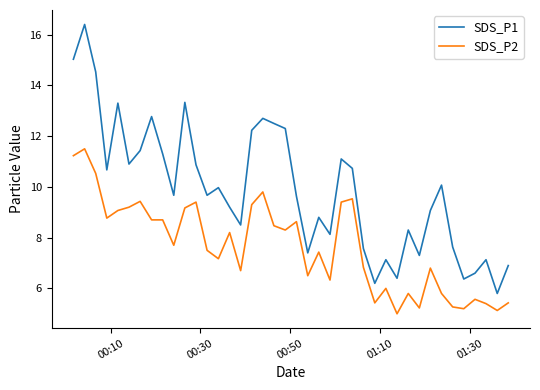

Which series has the largest total across all categories?

SDS_P1